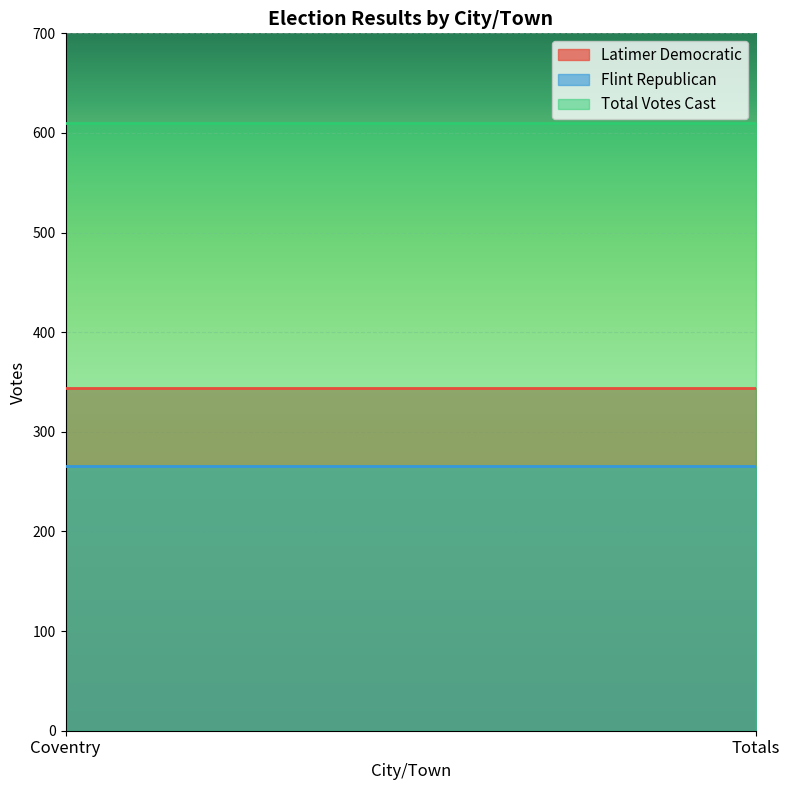

What is the average value of the Flint Republican series?

266